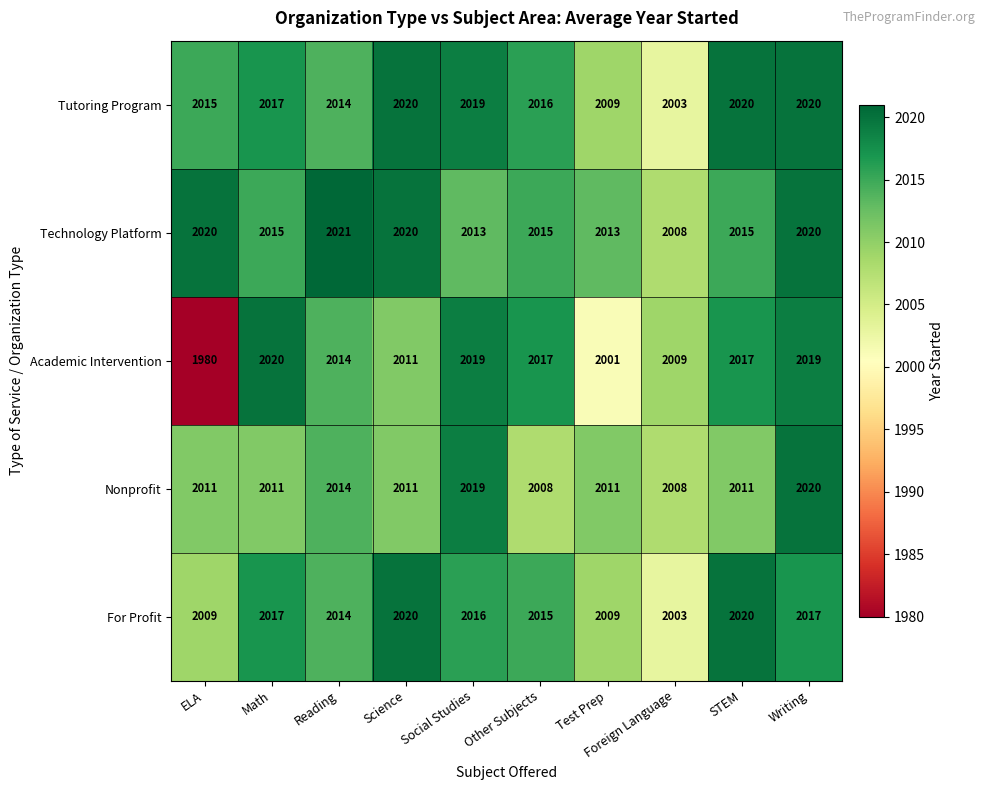

True or false: Nonprofit has a value of 2014 at Reading.

True